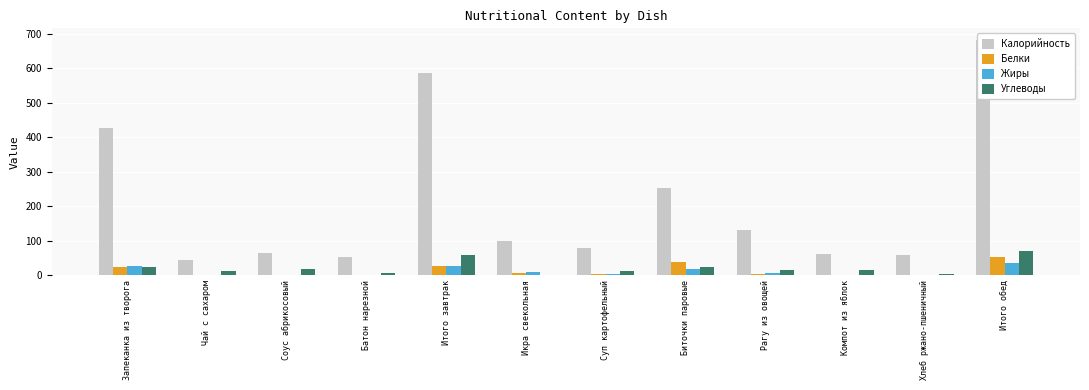

At which category does the chart reach its peak across all series?

Итого обед